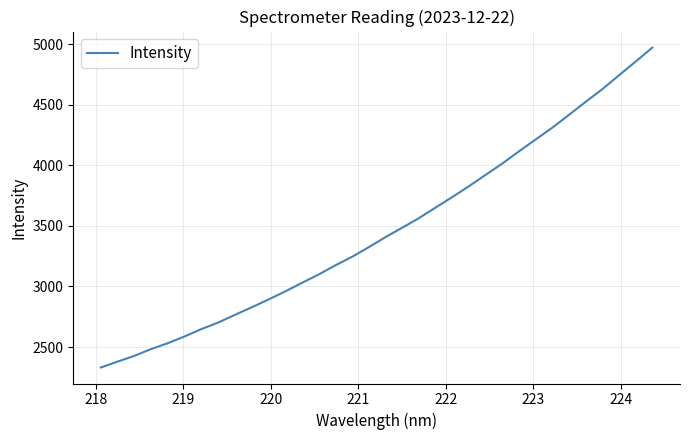

What is the difference between the maximum and minimum values?

2639.9